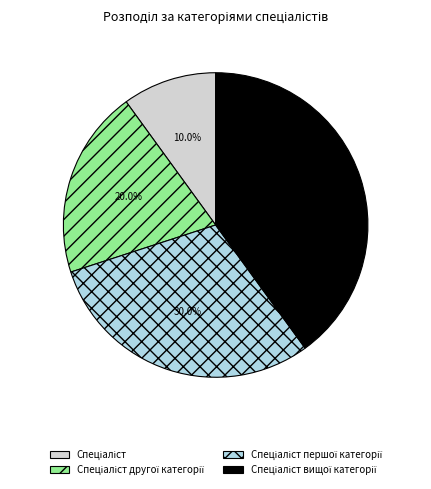

Does any single category account for the majority?

No